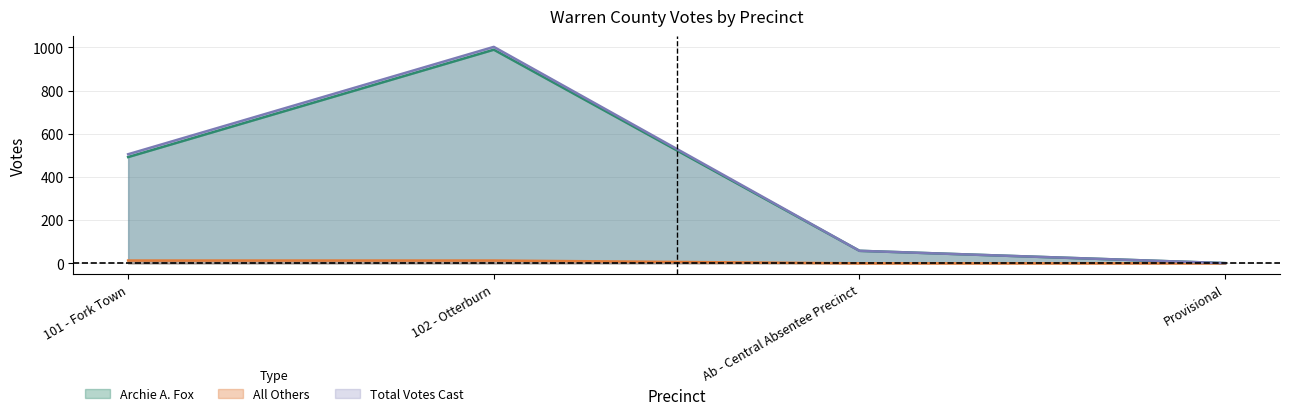

Which series has the largest total across all categories?

Total Votes Cast